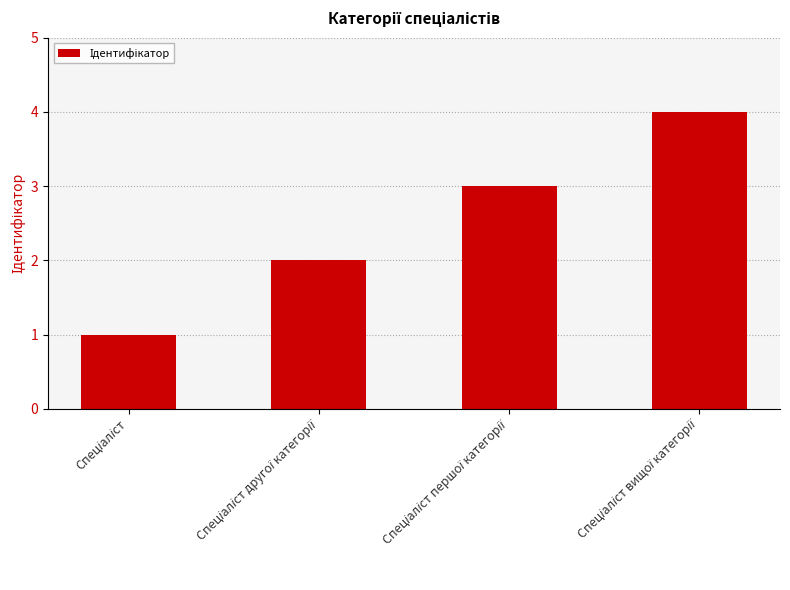

What is the difference between the maximum and minimum values?

3